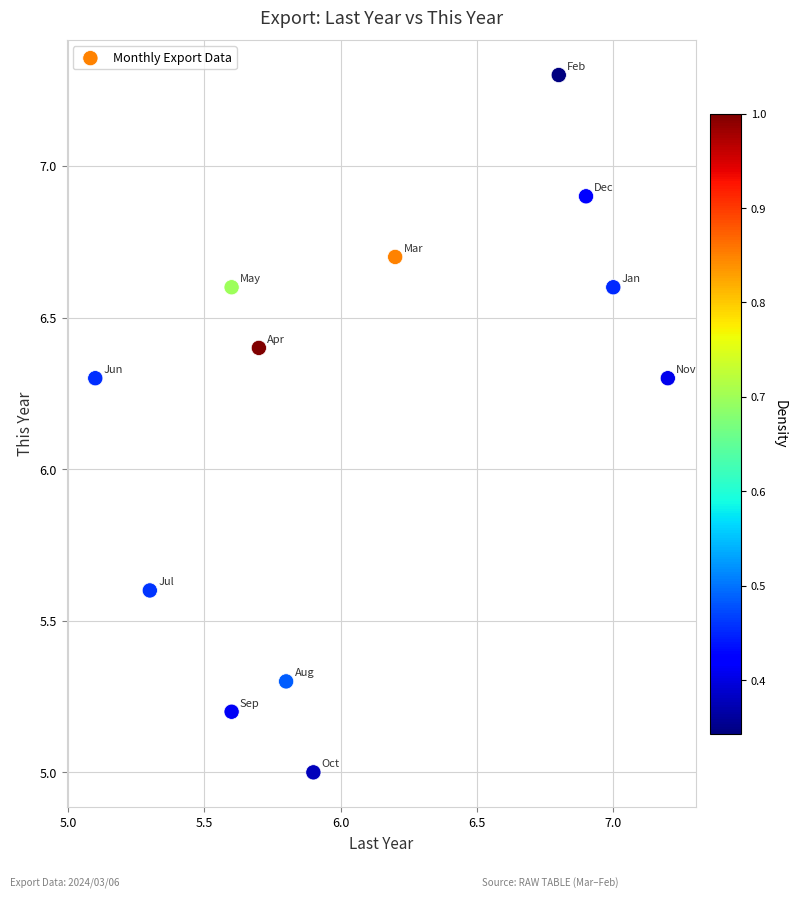

What is the range of X values (max minus min)?

2.1